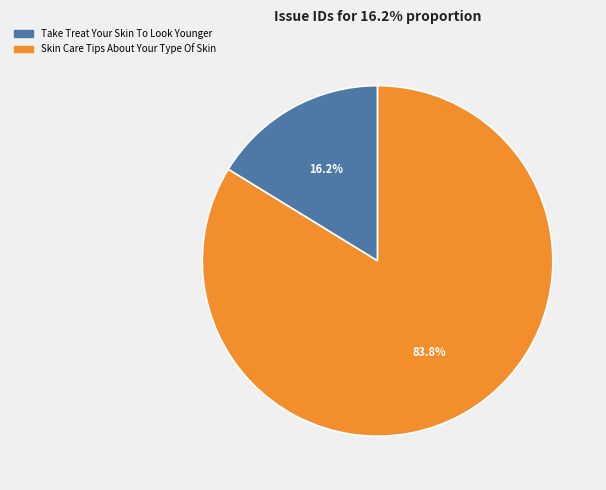

To the nearest percent, what percentage of the pie is Take Treat Your Skin To Look Younger?

16%